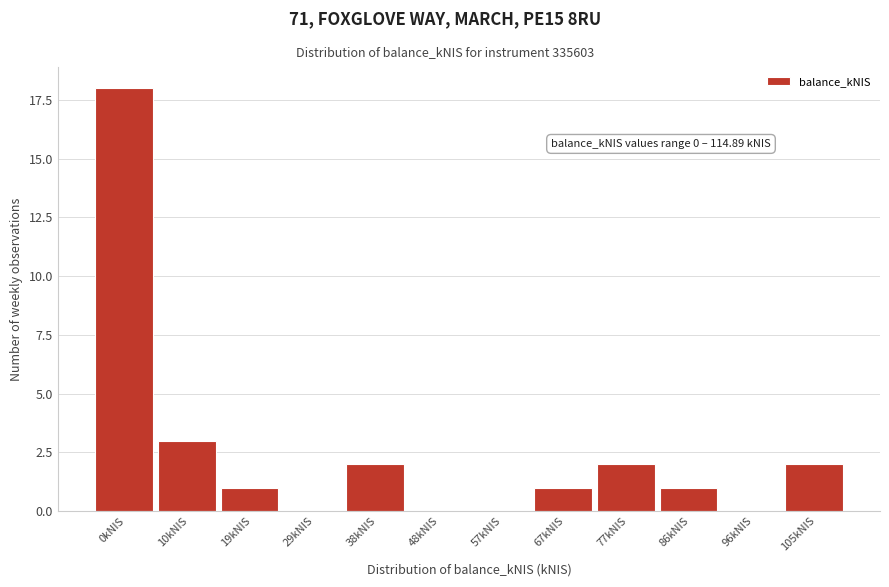

Reading left to right, list all the values displayed in this chart.

0kNIS=18	10kNIS=3	19kNIS=1	29kNIS=0	38kNIS=2	48kNIS=0	57kNIS=0	67kNIS=1	77kNIS=2	86kNIS=1	96kNIS=0	105kNIS=2